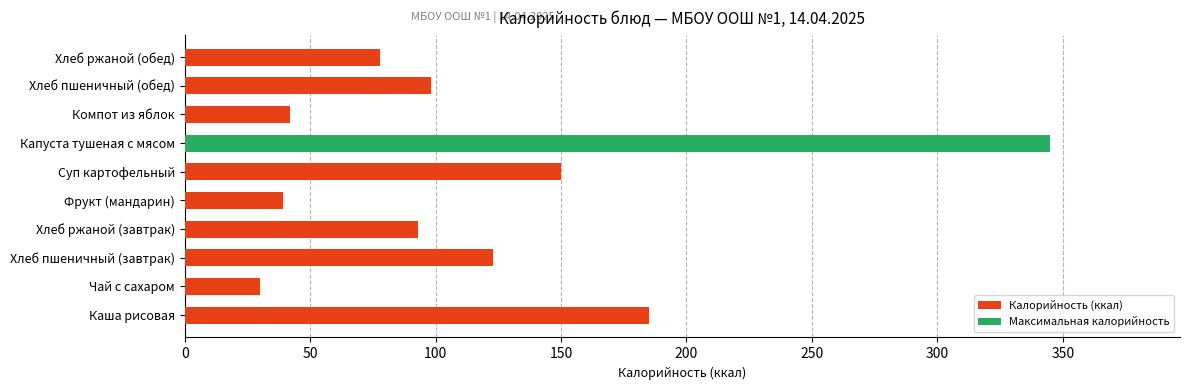

The chart shows a value of 150 at Капуста тушеная с мясом. True or false?

False